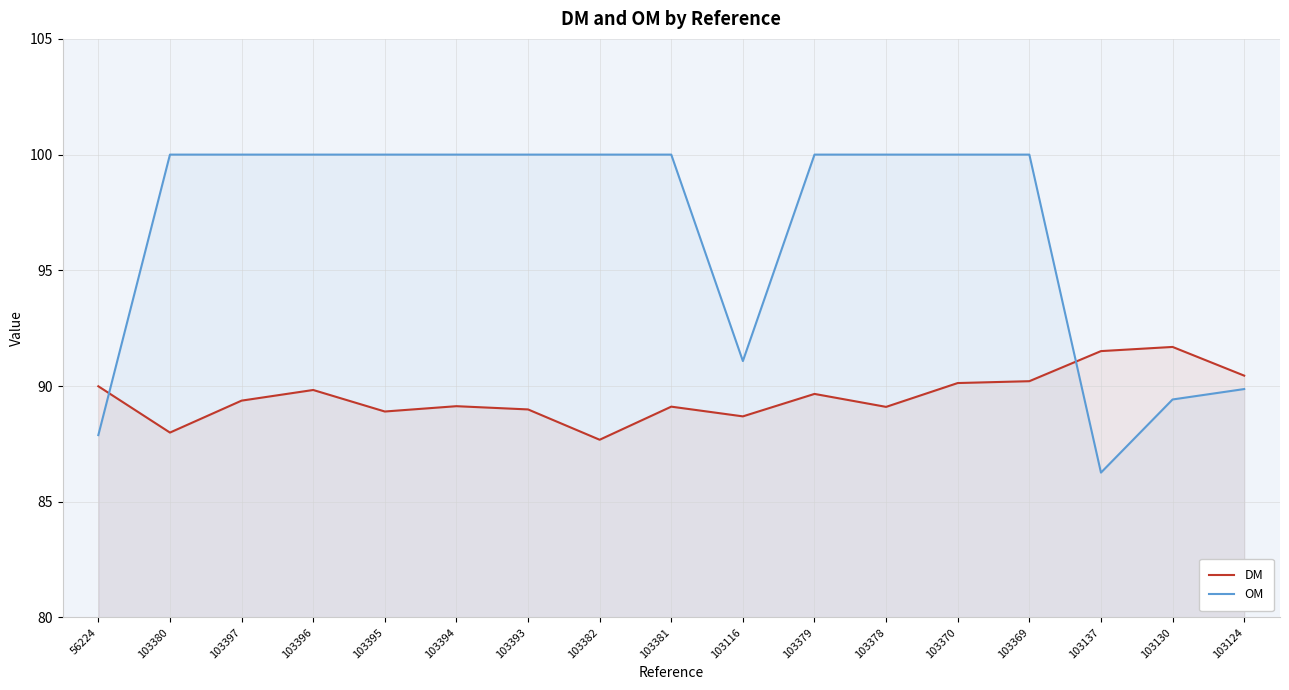

Does the chart have visible grid lines?

Yes